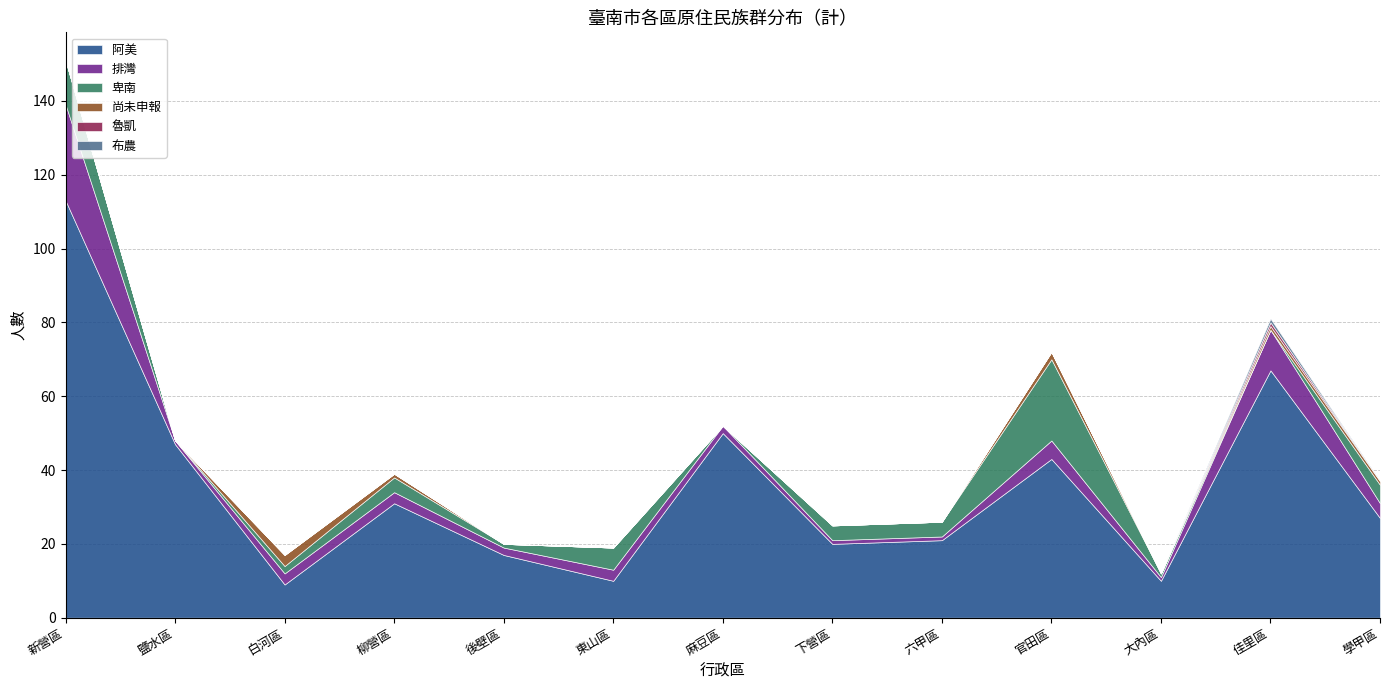

True or false: 排灣 and 卑南 cross at least once.

True